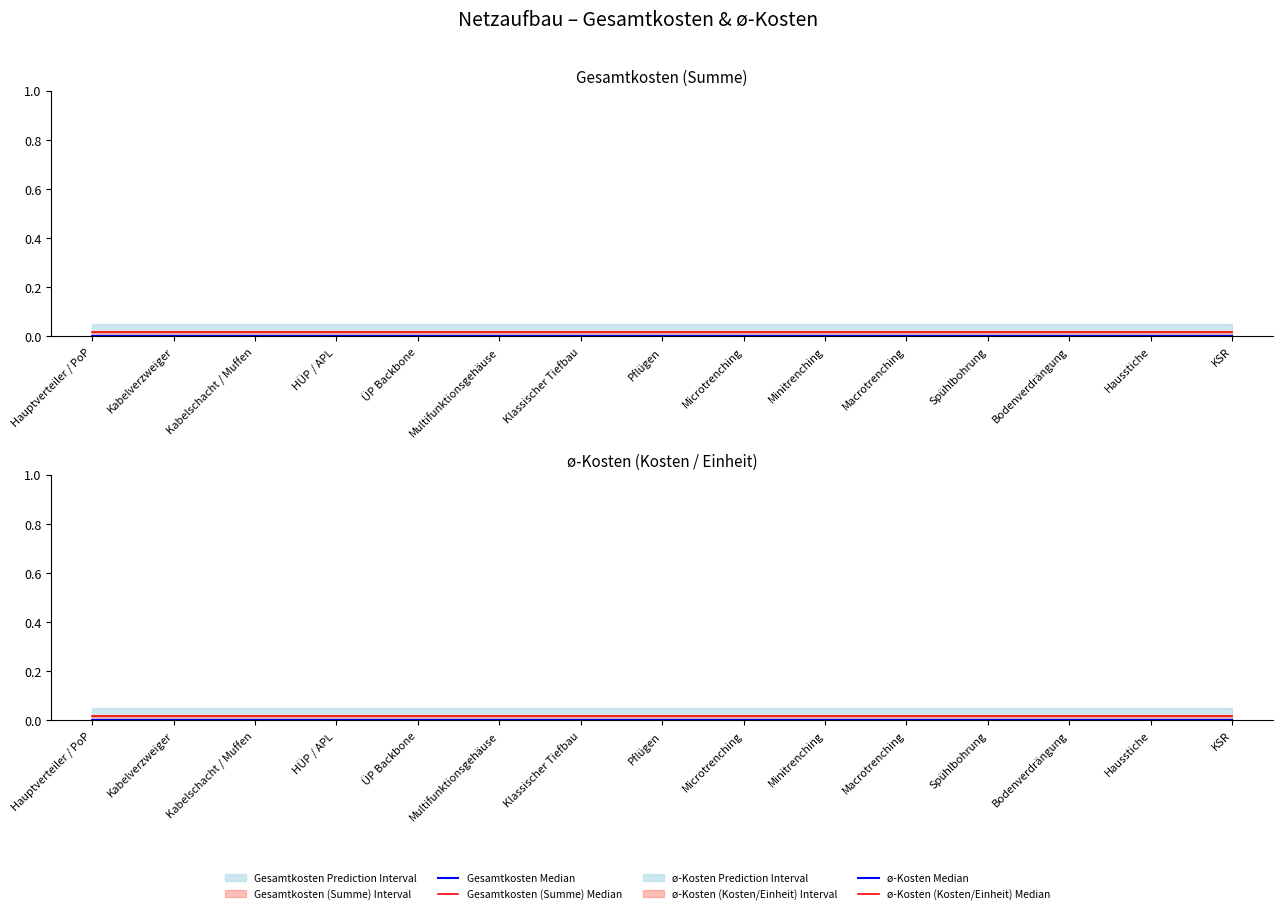

At which category is the sum across all series the highest?

Hauptverteiler / PoP